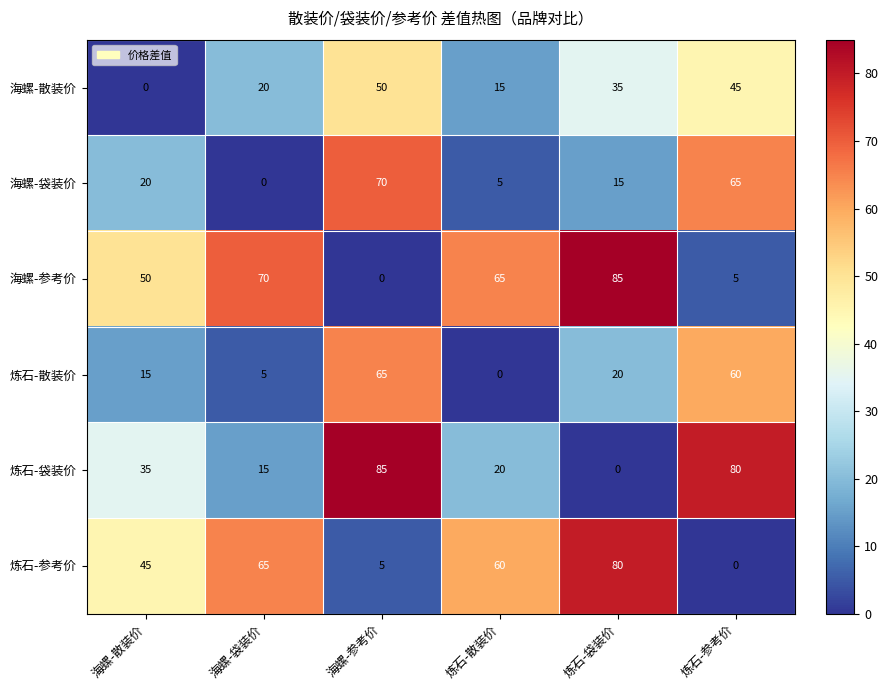

What is the difference between the 海螺-参考价 values at 海螺-袋装价 and 炼石-参考价?

65